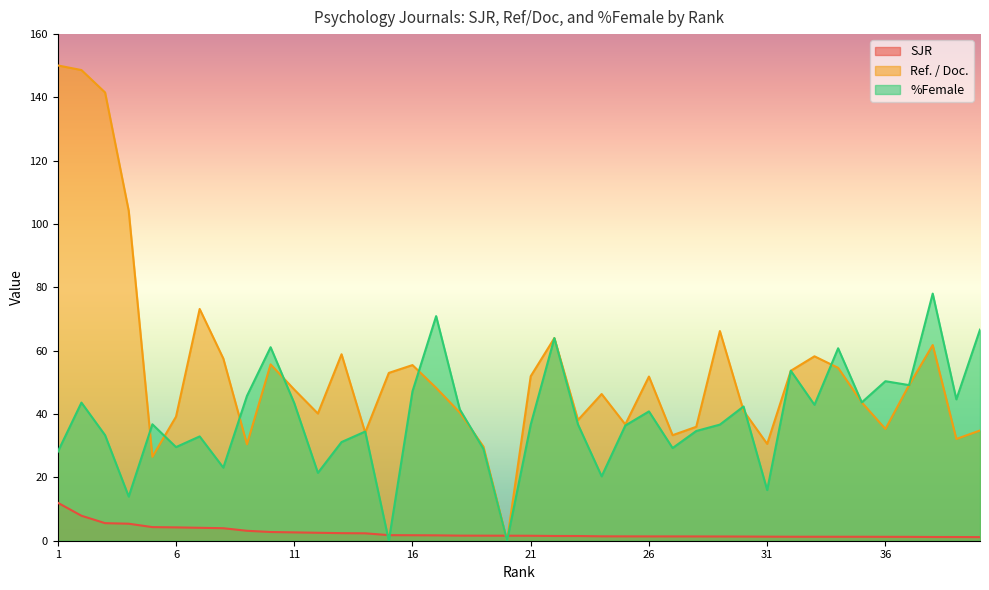

How many lines are shown in the chart?

3